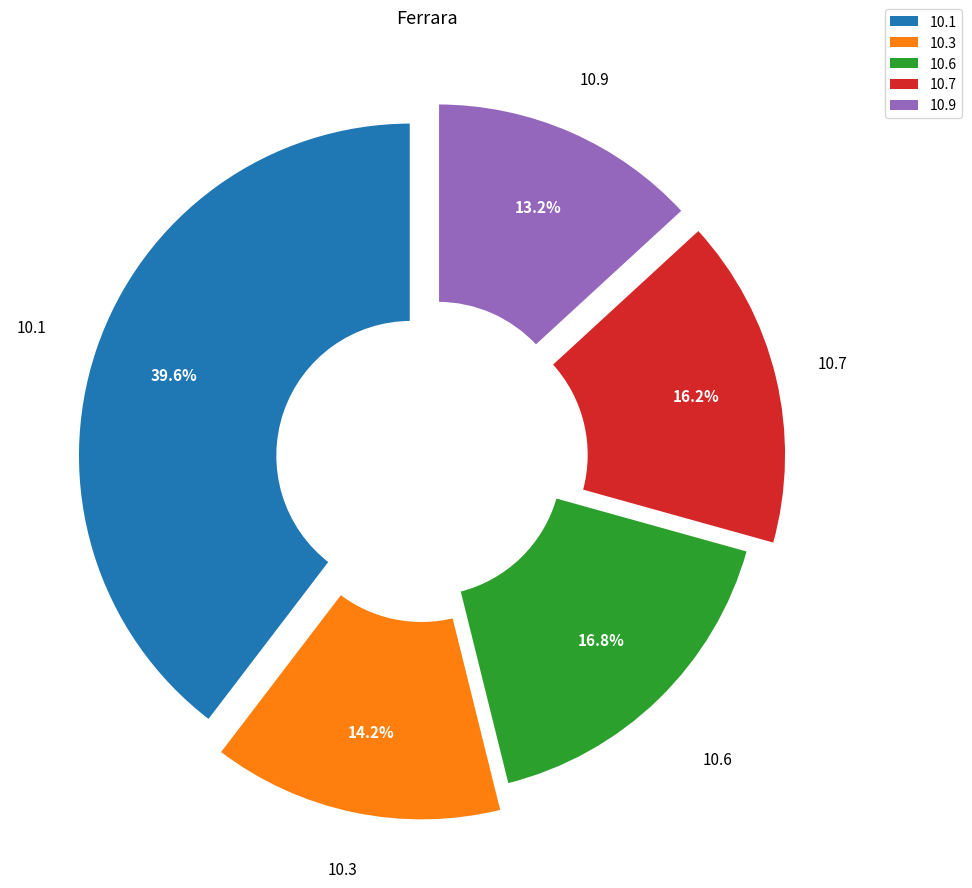

Does any single category account for the majority?

No